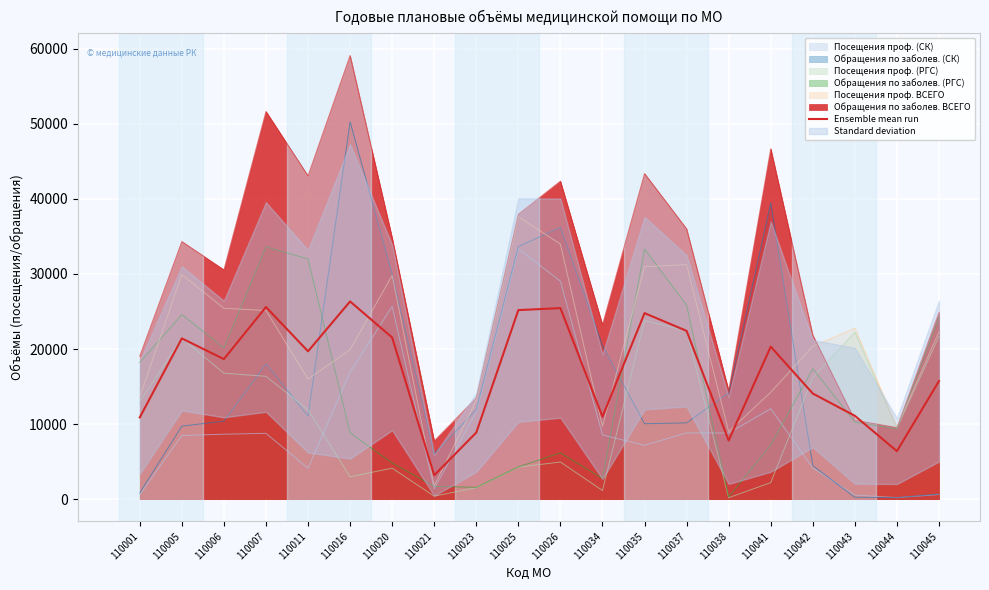

At which label does the data first exceed 19695?

110005